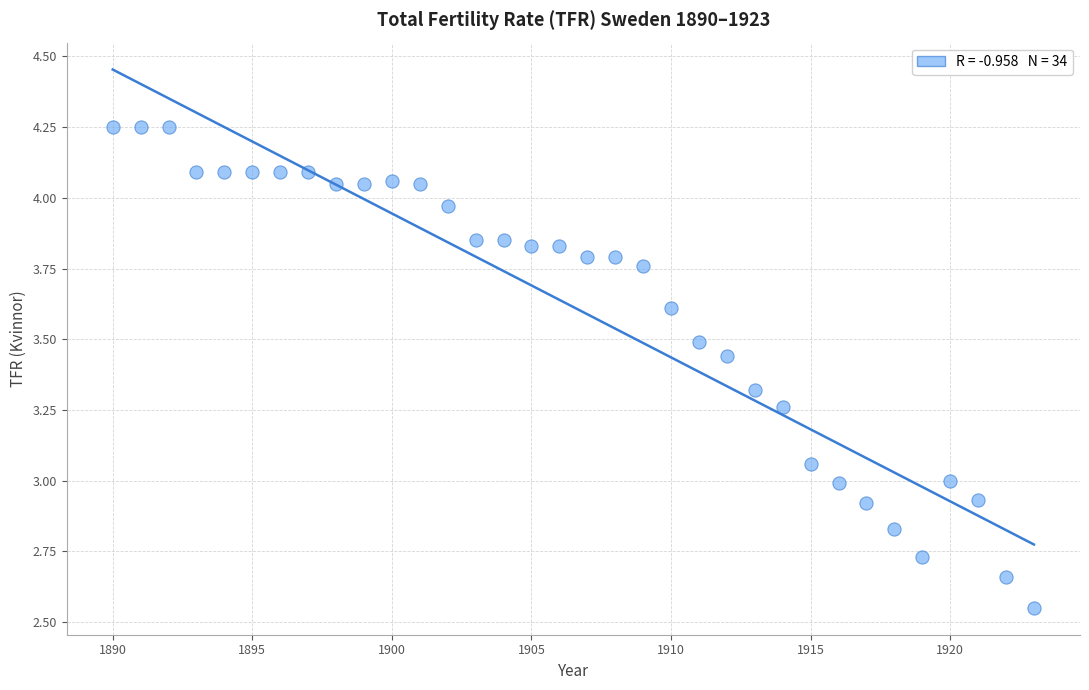

What is the range of X values (max minus min)?

33.0